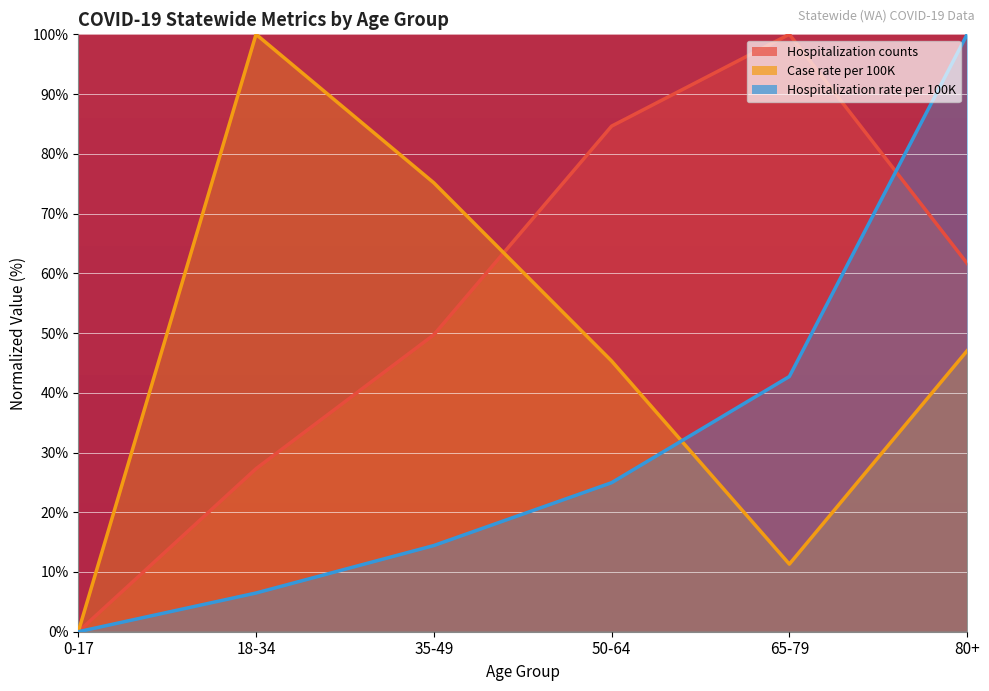

Reading right to left, list all the values displayed in this chart.

Hospitalization counts: 61.7	100.0	84.6	49.7	27.3	0.0
Case rate per 100K: 47.0	11.3	45.3	75.1	100.0	0.0
Hospitalization rate per 100K: 100.0	42.7	24.9	14.4	6.5	0.0